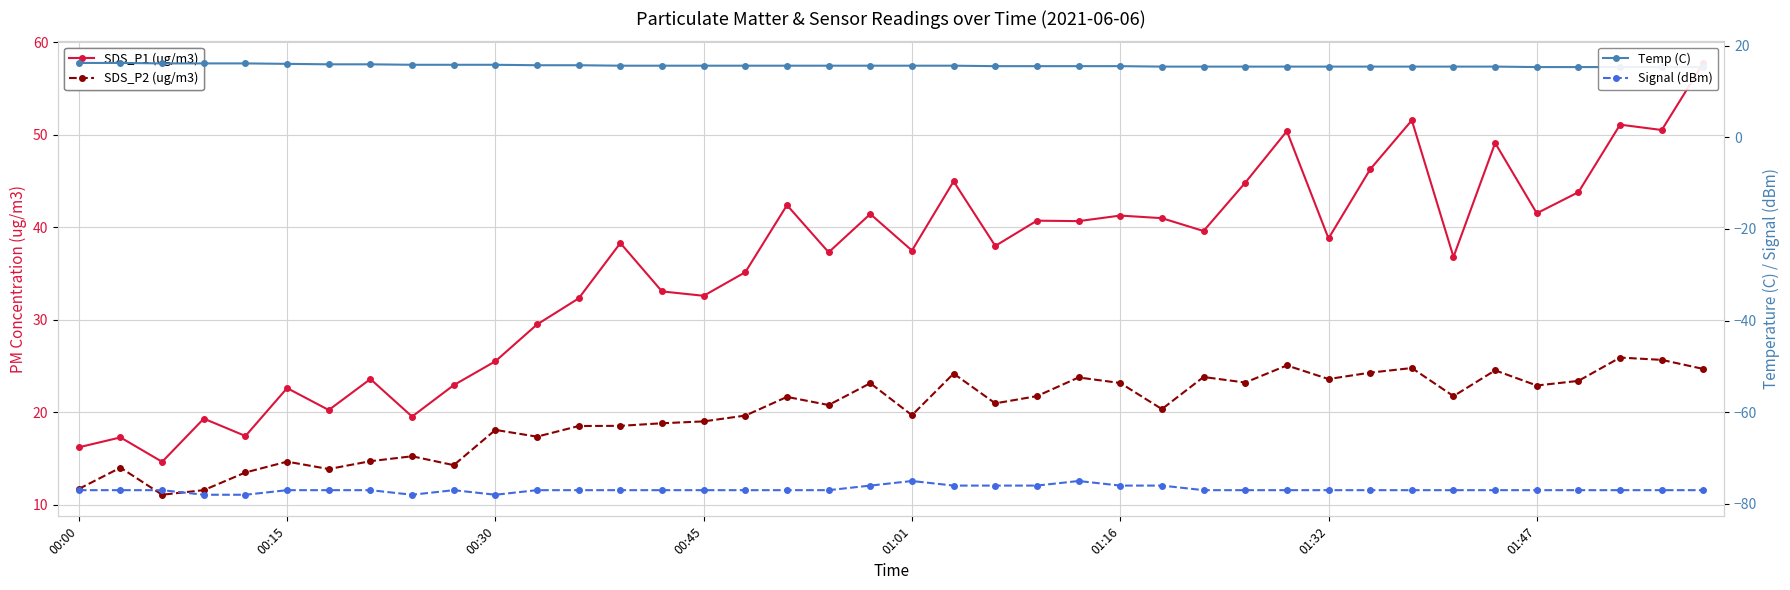

What is the lowest value of the Signal (dBm) series?

-78